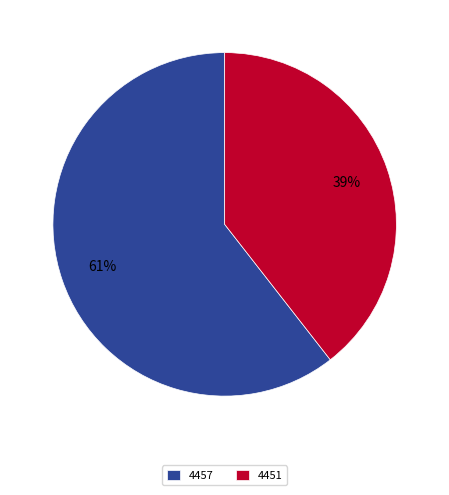

To the nearest percent, what percentage of the pie is 4457?

61%